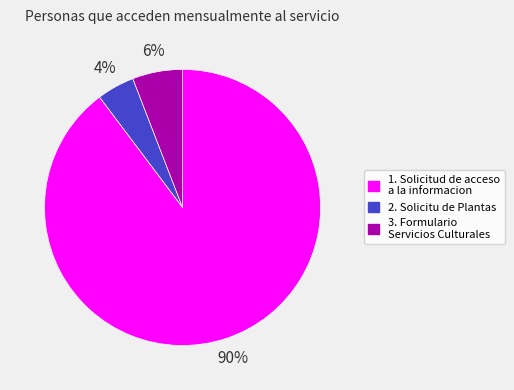

Is there any slice that represents more than half of the pie?

Yes